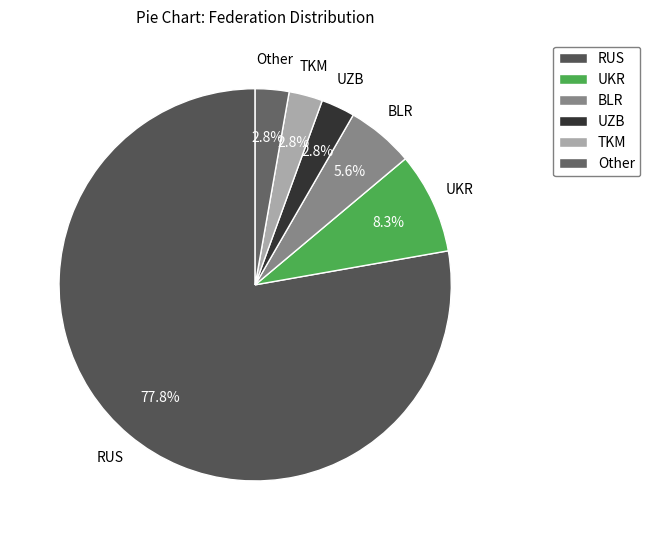

To the nearest percent, what percentage of the pie is TKM?

3%